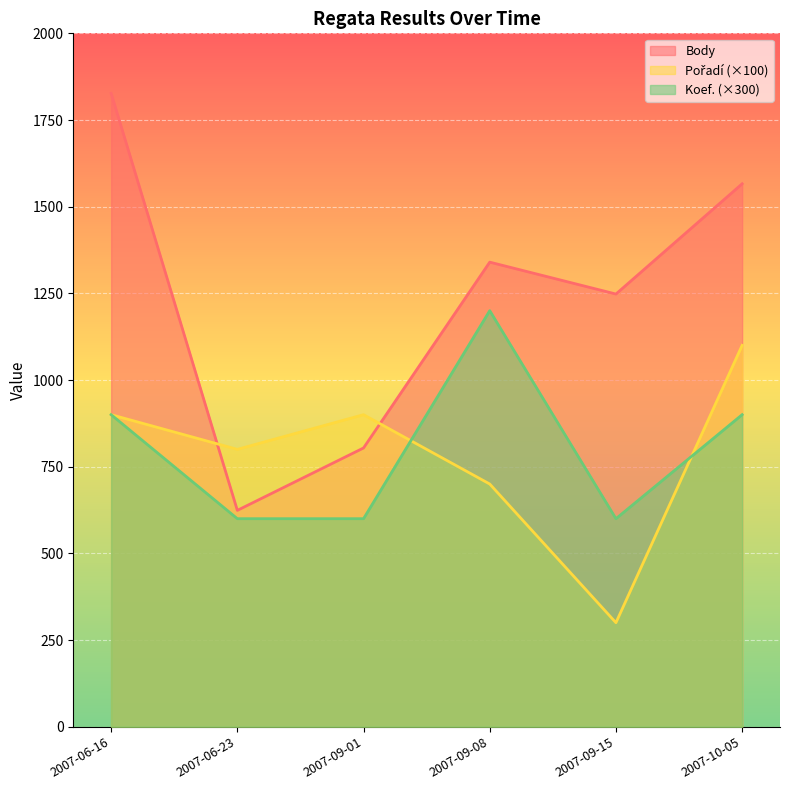

Reading left to right, transcribe all the data shown in this chart.

Body: 2007-06-16=1827	2007-06-23=624	2007-09-01=804	2007-09-08=1340	2007-09-15=1248	2007-10-05=1566
Pořadí: 2007-06-16=900	2007-06-23=800	2007-09-01=900	2007-09-08=700	2007-09-15=300	2007-10-05=1100
Koef.: 2007-06-16=900	2007-06-23=600	2007-09-01=600	2007-09-08=1200	2007-09-15=600	2007-10-05=900